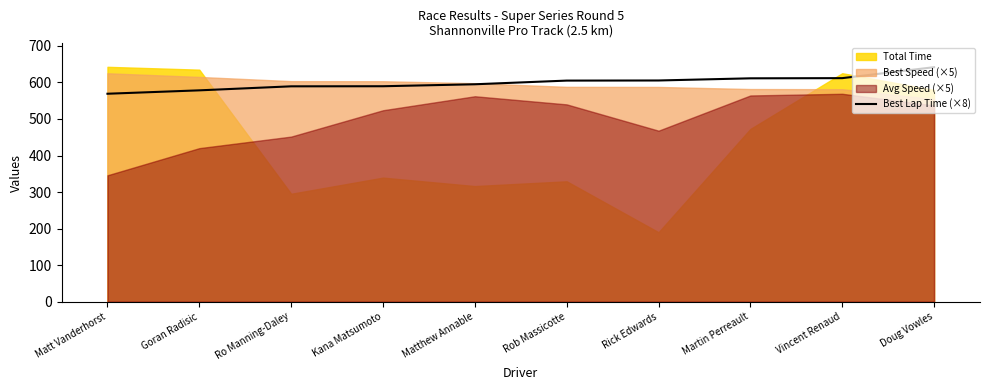

What is the average value?

599.6